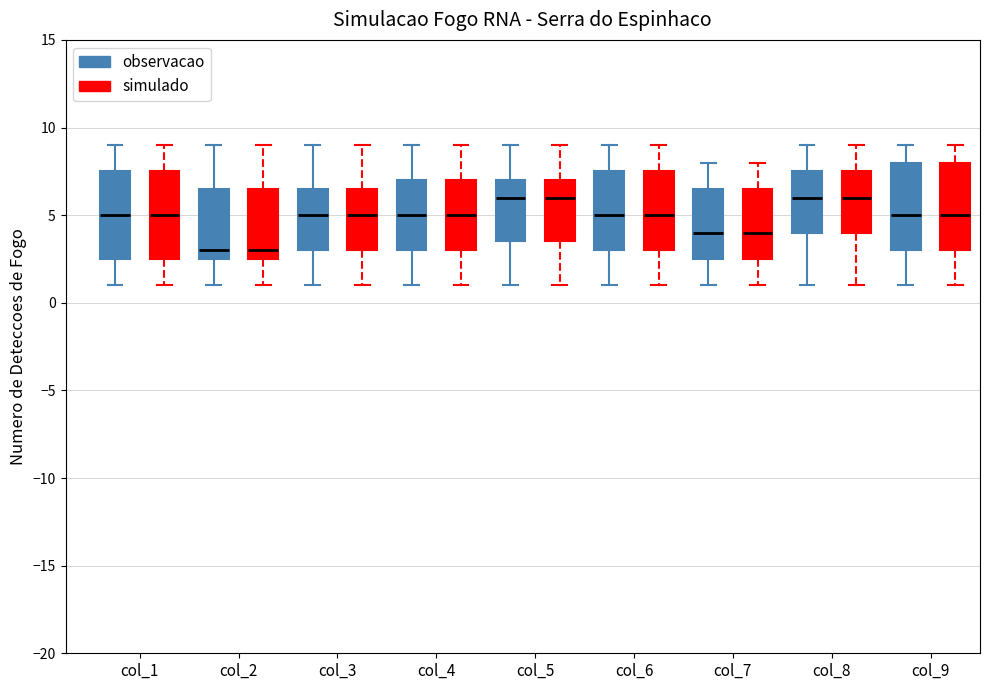

Where does the upper whisker of the box for col_6 (simulado) end on the y-axis? The values are not printed on the chart, so give them approximately, as read against the axis.

9.0